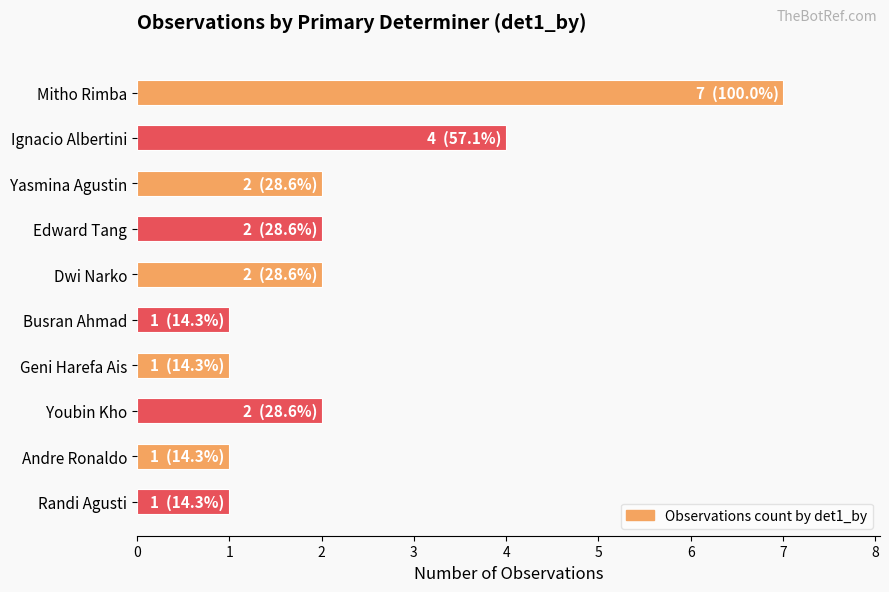

What is the value of the 10th bar from the top?

1